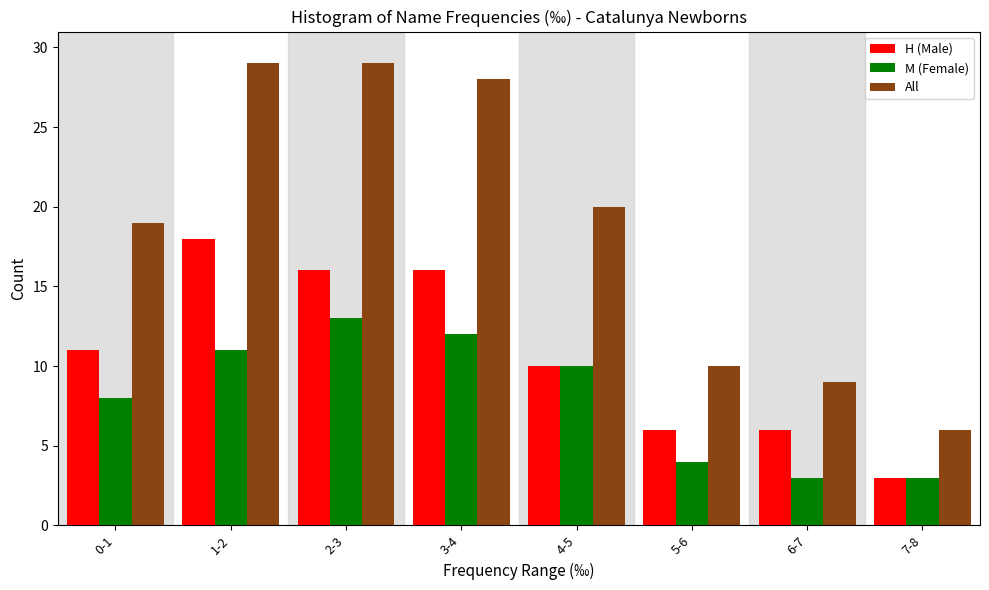

Reading right to left, transcribe all the data shown in this chart.

H (Male): 3	6	6	10	16	16	18	11
M (Female): 3	3	4	10	12	13	11	8
All: 6	9	10	20	28	29	29	19